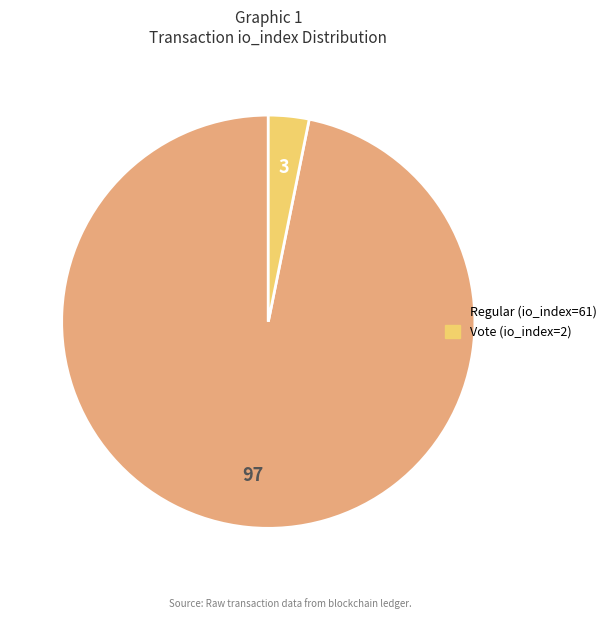

Which category has the biggest portion of the pie?

Regular (io_index=61)